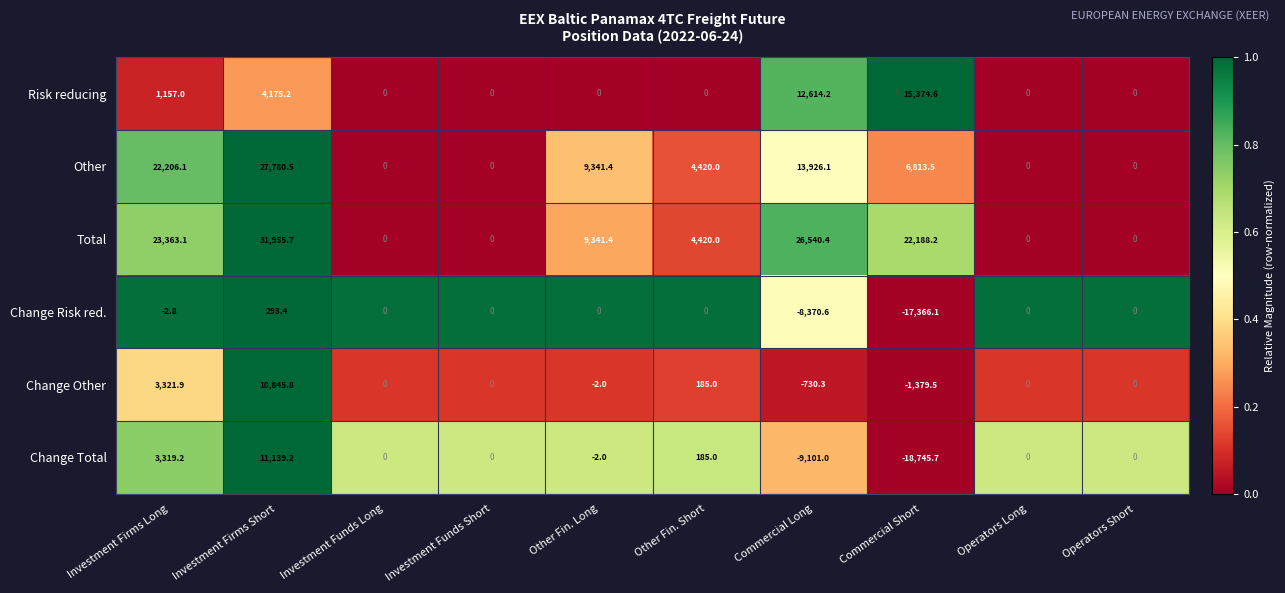

What is the difference between the highest and lowest values at Commercial Long?

35641.4